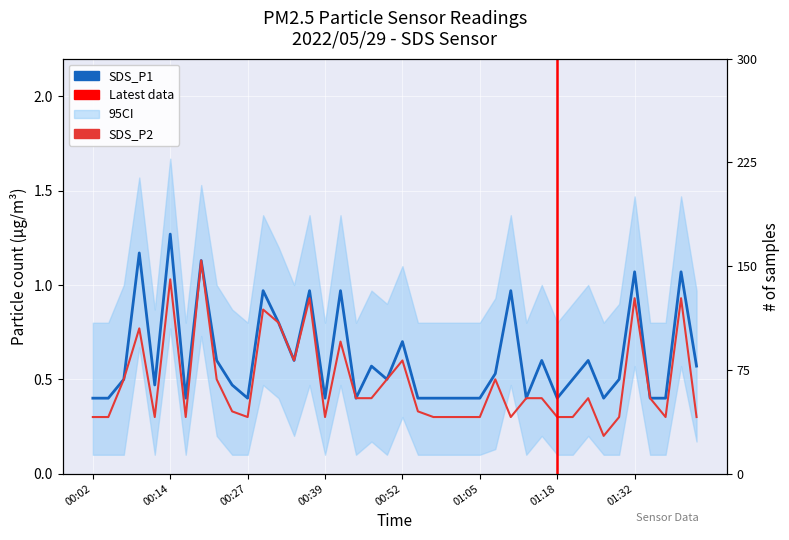

Reading right to left, transcribe all the data shown in this chart.

SDS_P1: 01:43=0.6	01:40=1.1	01:37=0.4	01:35=0.4	01:32=1.1	01:30=0.5	01:27=0.4	01:24=0.6	01:21=0.5	01:18=0.4	01:15=0.6	01:12=0.4	01:10=1.0	01:07=0.5	01:05=0.4	01:02=0.4	01:00=0.4	00:57=0.4	00:54=0.4	00:52=0.7	00:49=0.5	00:47=0.6	00:44=0.4	00:42=1.0	00:39=0.4	00:37=1.0	00:34=0.6	00:32=0.8	00:29=1.0	00:27=0.4	00:24=0.5	00:22=0.6	00:19=1.1	00:17=0.4	00:14=1.3	00:12=0.5	00:09=1.2	00:07=0.5	00:04=0.4	00:02=0.4
SDS_P2: 01:43=0.3	01:40=0.9	01:37=0.3	01:35=0.4	01:32=0.9	01:30=0.3	01:27=0.2	01:24=0.4	01:21=0.3	01:18=0.3	01:15=0.4	01:12=0.4	01:10=0.3	01:07=0.5	01:05=0.3	01:02=0.3	01:00=0.3	00:57=0.3	00:54=0.3	00:52=0.6	00:49=0.5	00:47=0.4	00:44=0.4	00:42=0.7	00:39=0.3	00:37=0.9	00:34=0.6	00:32=0.8	00:29=0.9	00:27=0.3	00:24=0.3	00:22=0.5	00:19=1.1	00:17=0.3	00:14=1.0	00:12=0.3	00:09=0.8	00:07=0.5	00:04=0.3	00:02=0.3